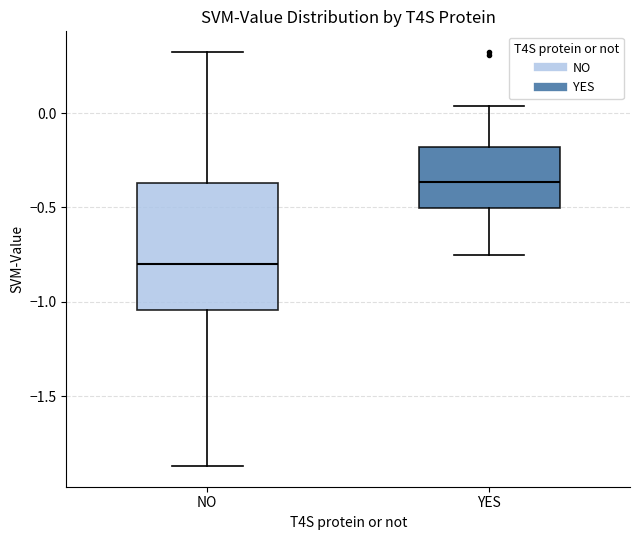

Reading left to right, read every box against the y-axis: the position of its median line, the range the box covers, and the ends of its whiskers. The values are not printed on the chart, so give them approximately, as read against the axis.

NO: median -0.80, box -1.05 to -0.35, whiskers -1.85 to 0.30
YES: median -0.35, box -0.50 to -0.20, whiskers -0.75 to 0.05